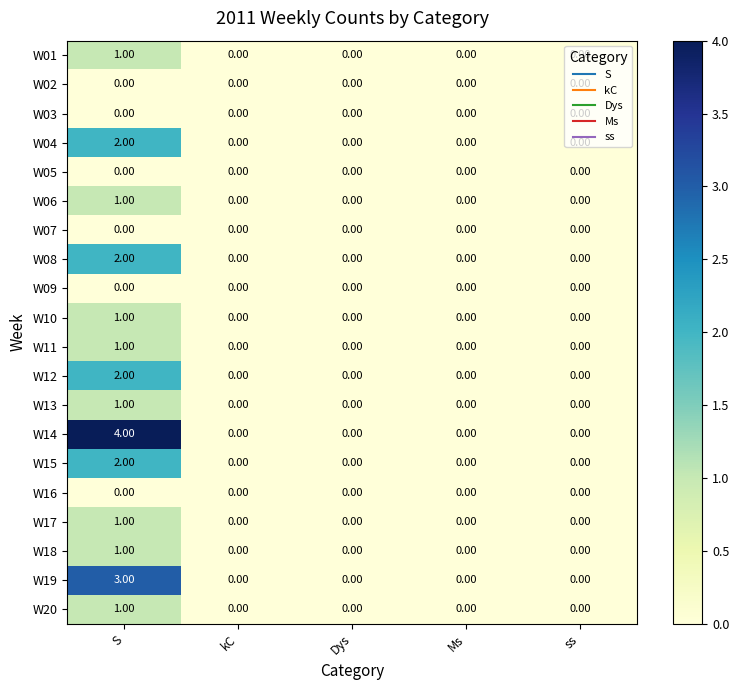

Which label corresponds to the largest value in the chart?

S